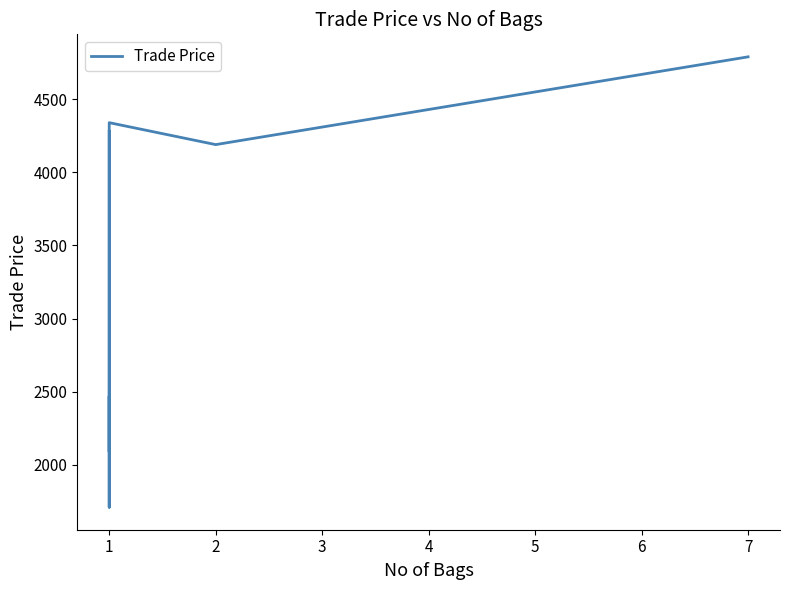

Is it true that the value at 7 is 2469.3?

False